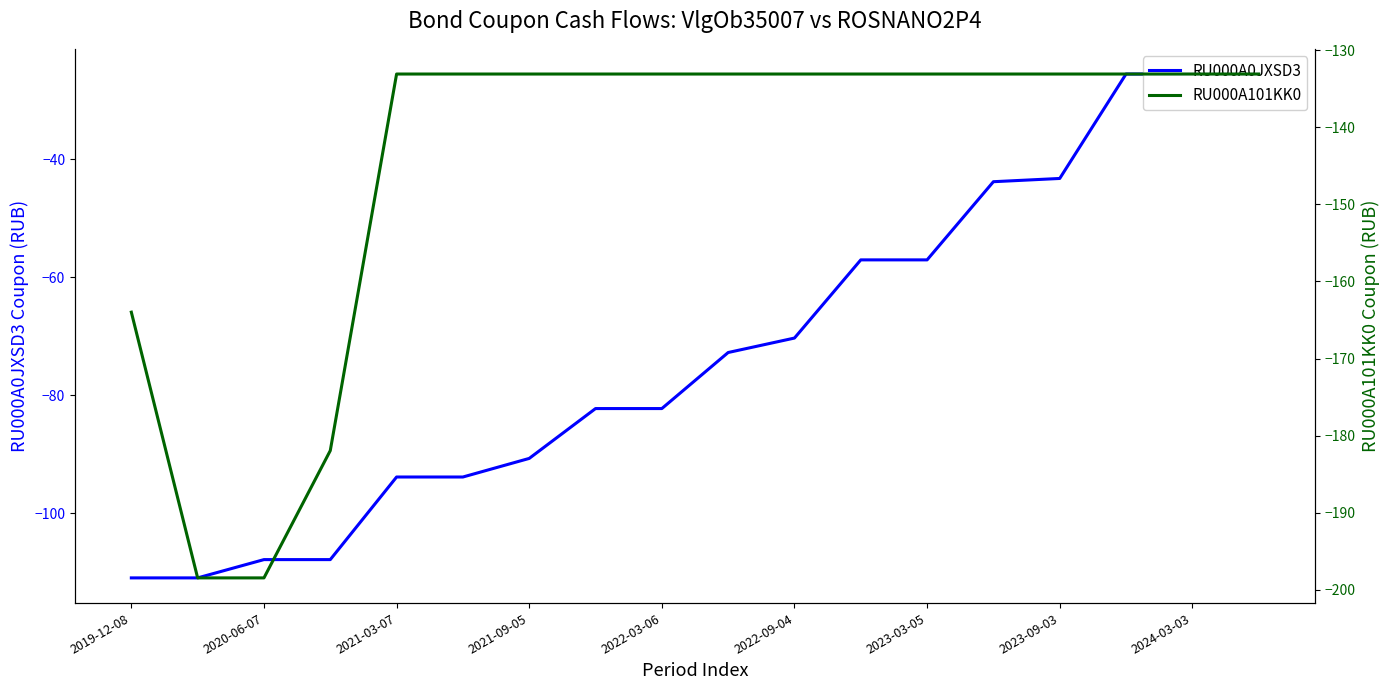

The value of RU000A0JXSD3 at 2021-03-07 is -29.7. True or false?

False